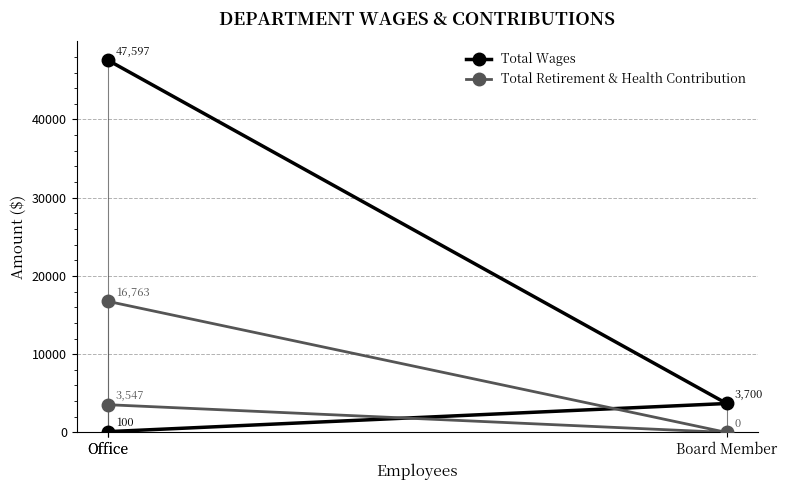

At how many categories does at least one series exceed 18866?

1